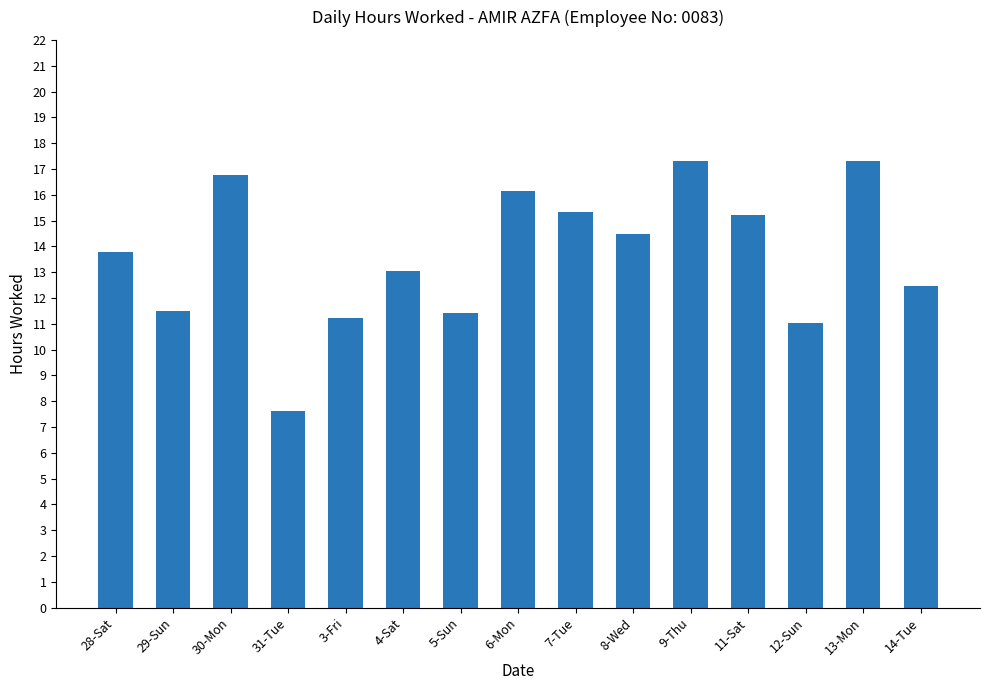

Between 9-Thu and 12-Sun, which is larger?

9-Thu